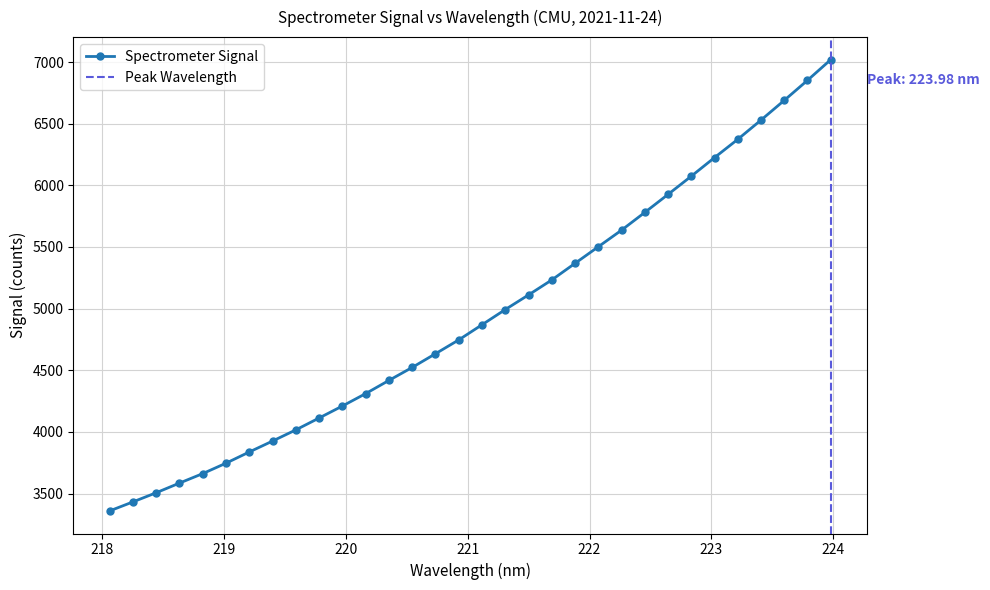

True or false: the data has more than 2 interior local peaks.

False